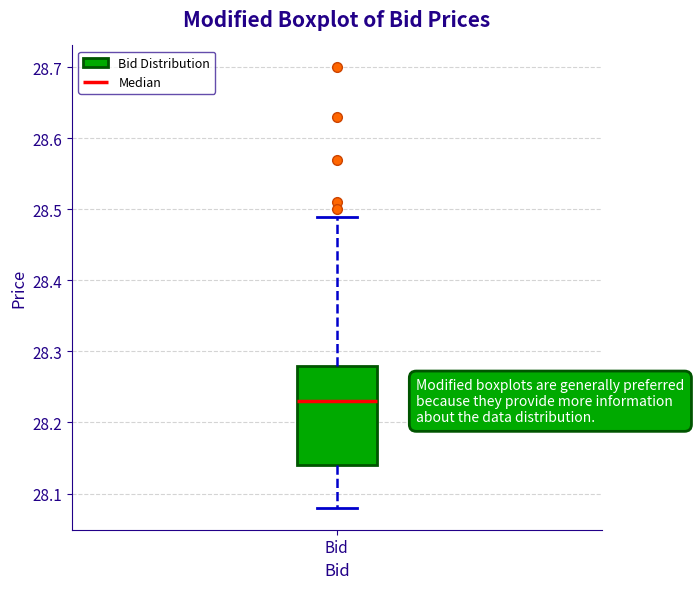

Transcribe this box plot: give where the median line is, the range the box spans, and where the two whiskers end, as read against the y-axis. The values are not printed on the chart, so give them approximately, as read against the axis.

median 28.23, box 28.14 to 28.28, whiskers 28.08 to 28.49